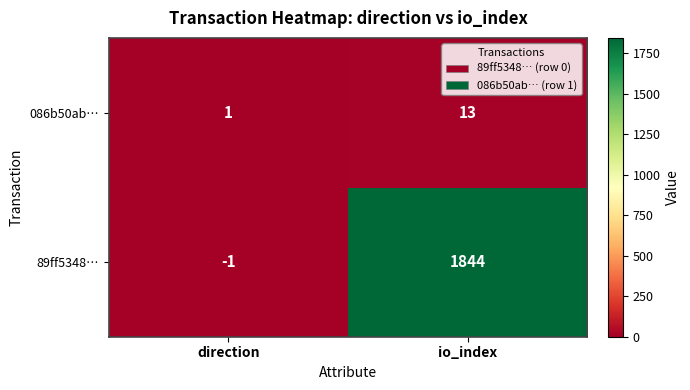

How many negative values does the 89ff5348… series have?

1